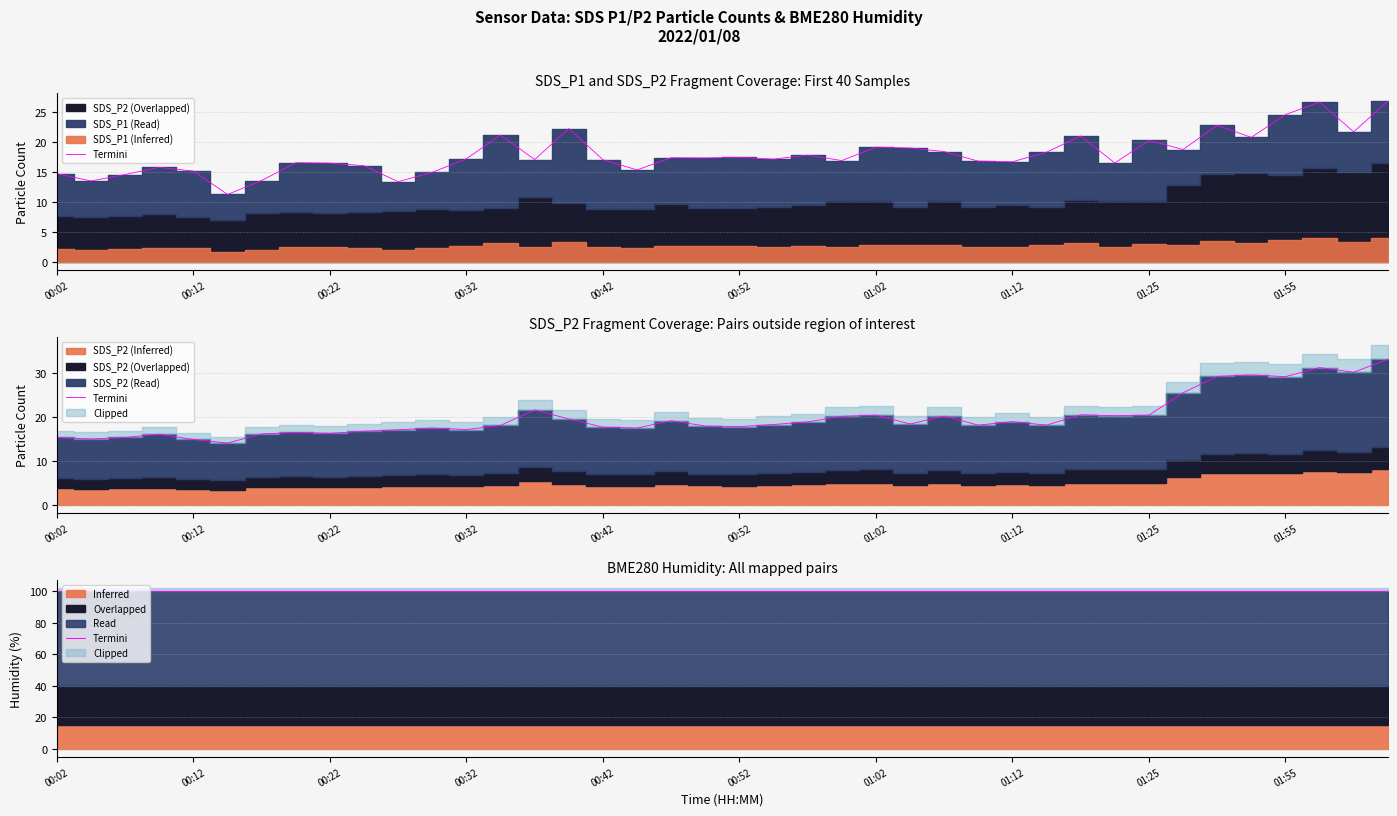

How many lines are shown in the chart?

2